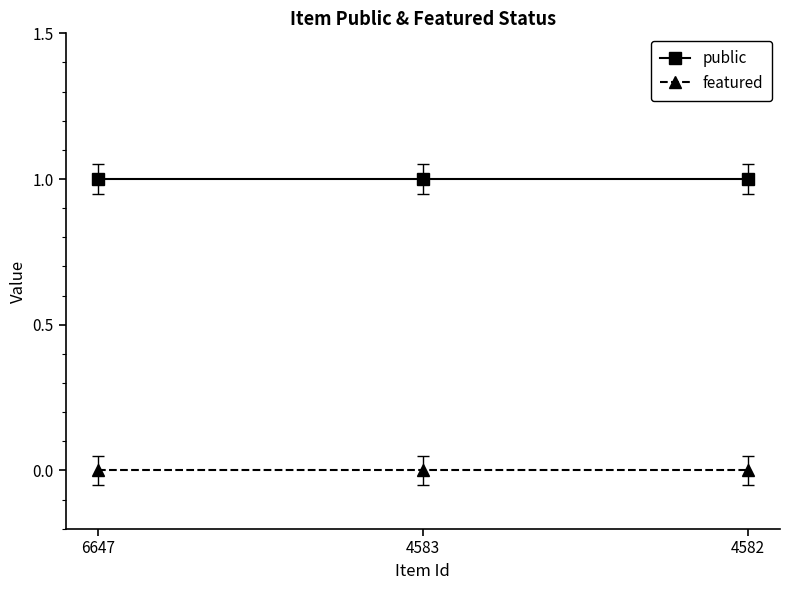

What is the average value of the public series?

1